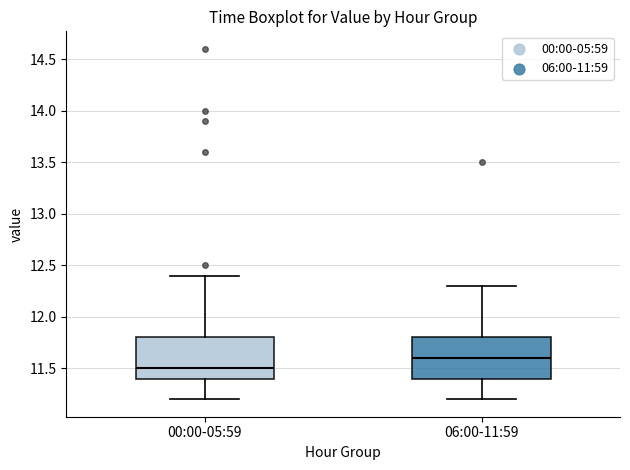

Which box's median line is the lowest?

00:00-05:59